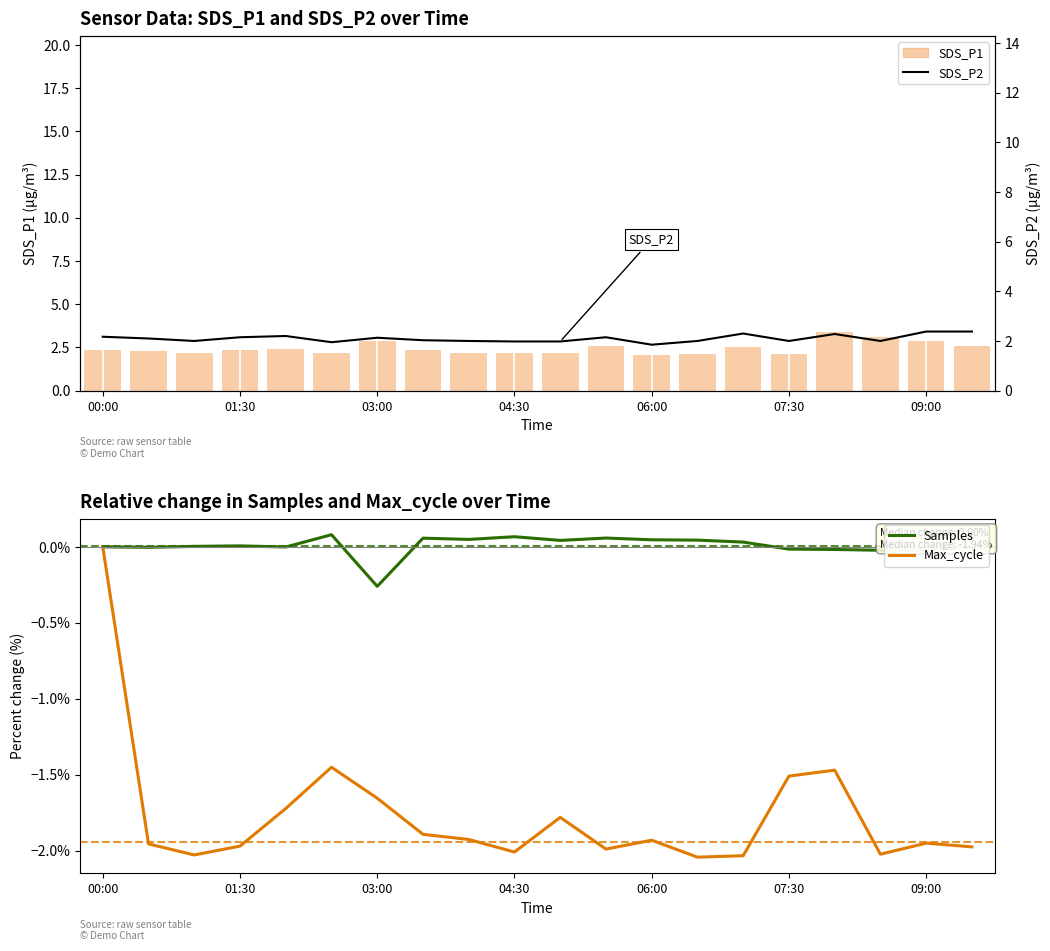

Does the chart contain stacked bars?

No